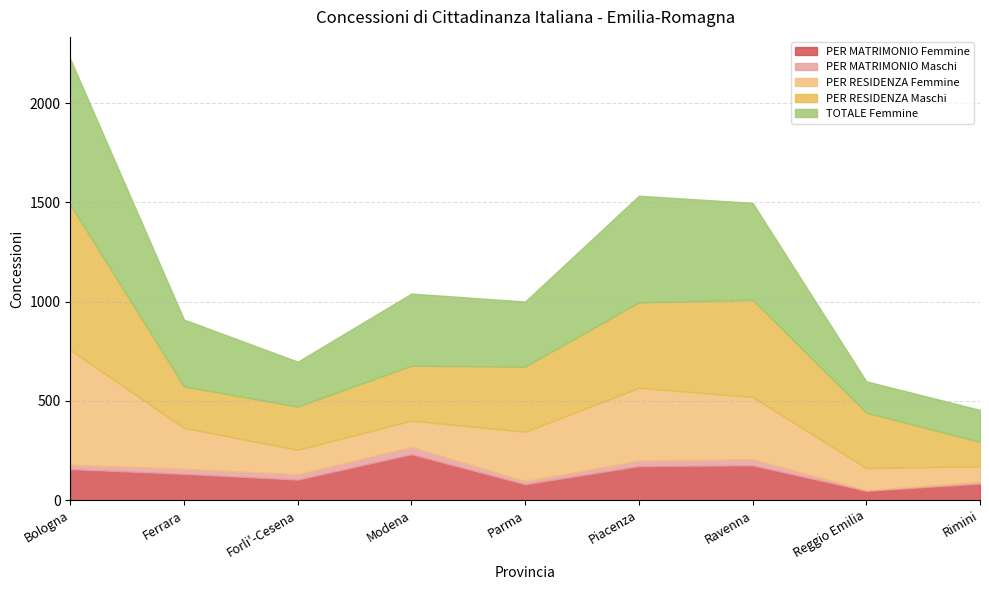

Is the value of TOTALE Femmine at Modena greater than the value of PER MATRIMONIO Maschi at Piacenza?

Yes